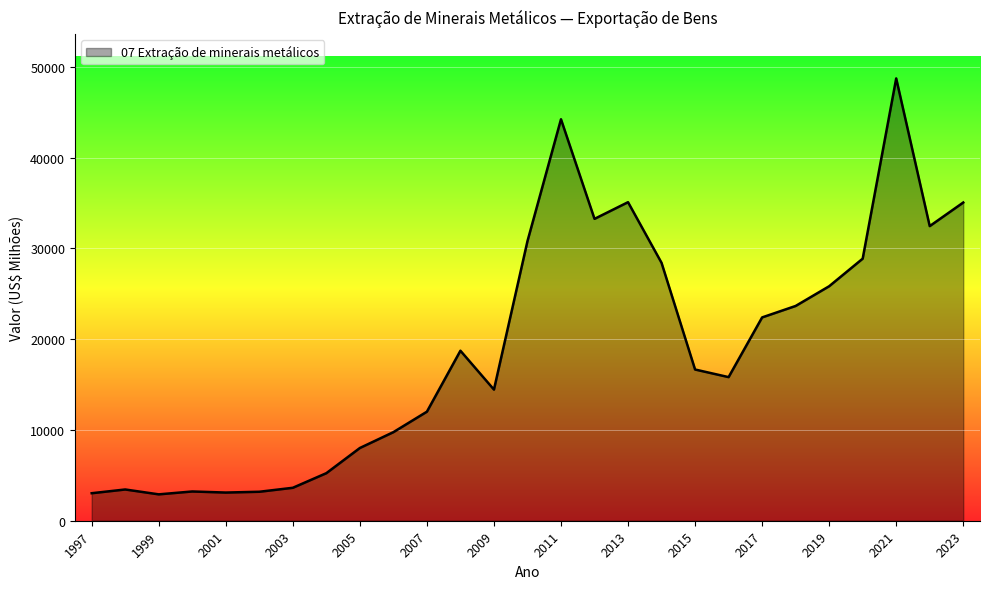

What is the smallest value displayed?

2905.0